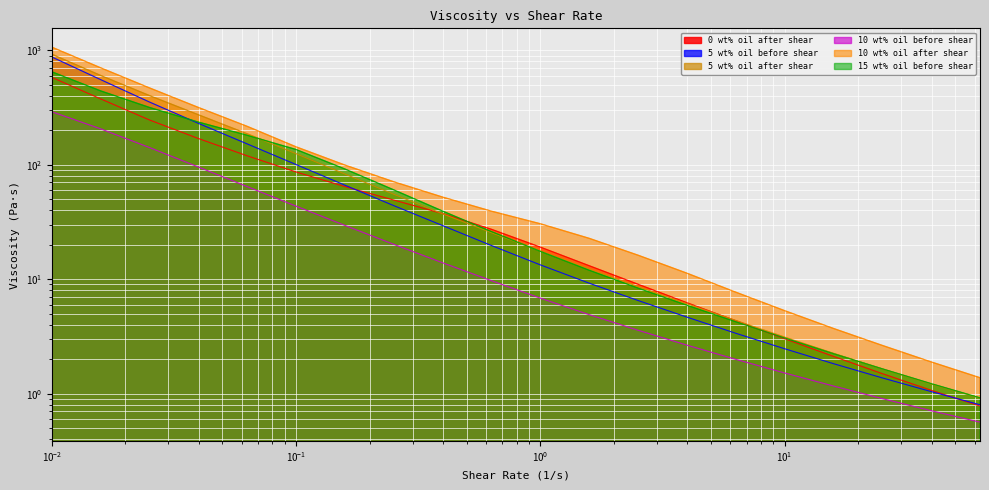

What is the difference between the 5 wt% oil after shear values at 15.85 and 0.02514?

399.6